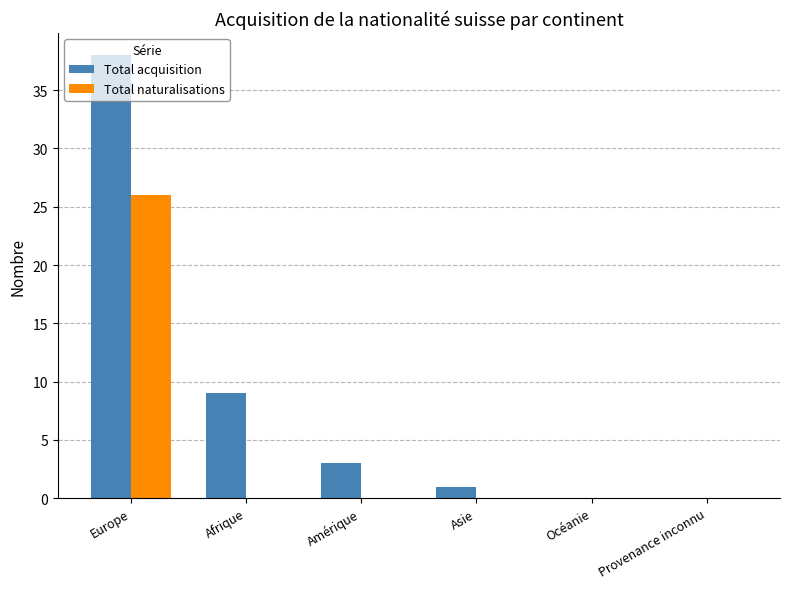

Which series has the largest total across all categories?

Total acquisition